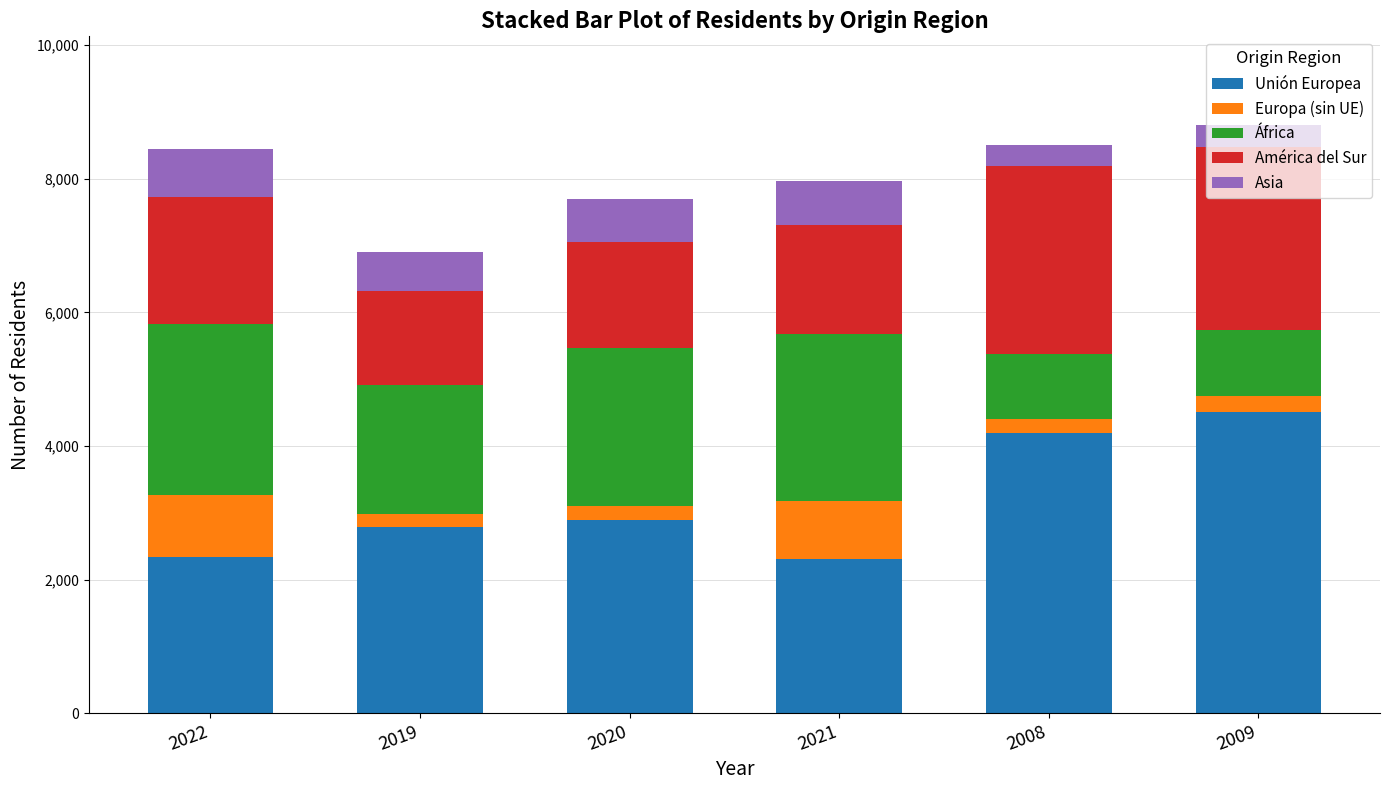

What is the highest value of the Unión Europea series?

4510